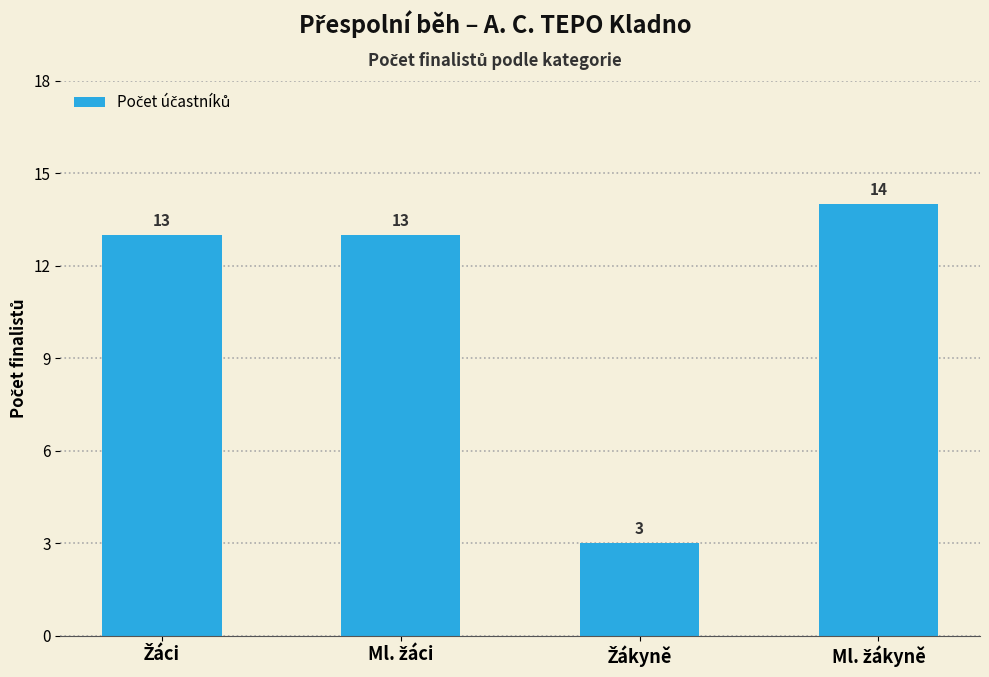

What is the value of the 3rd bar from the left?

3